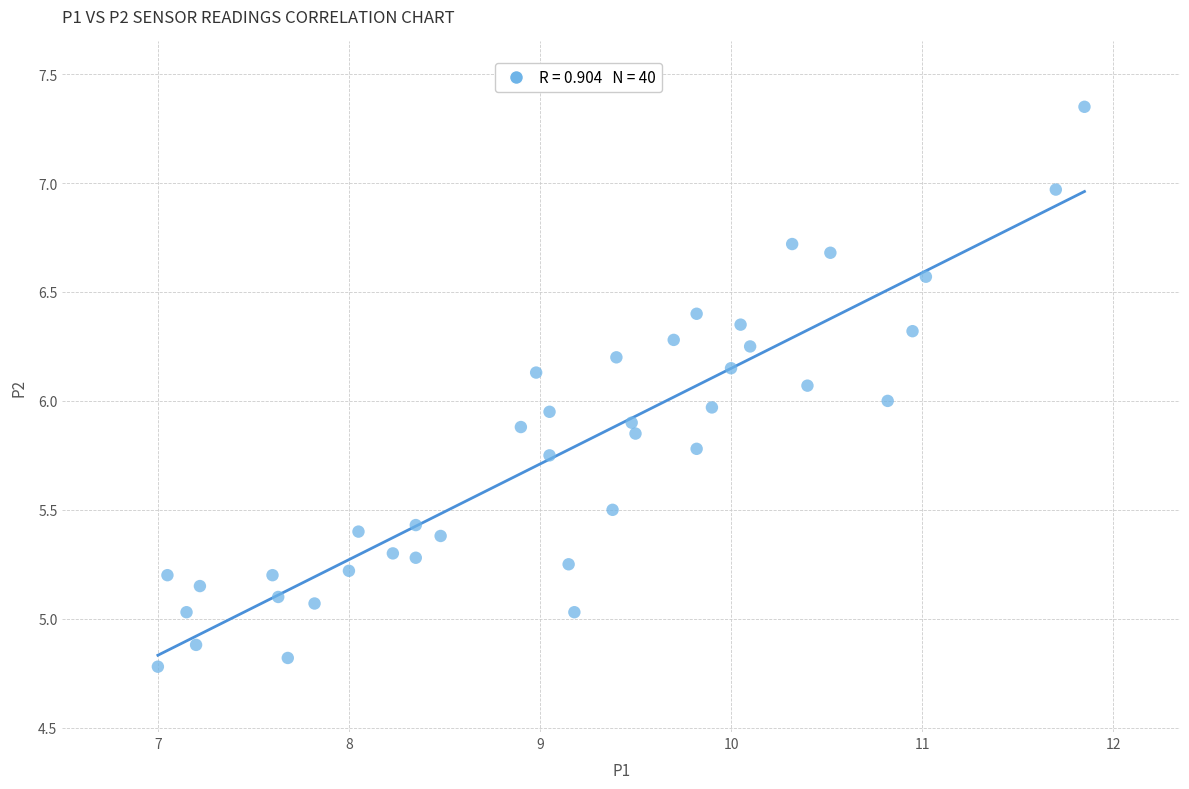

What is the range of X values (max minus min)?

4.8